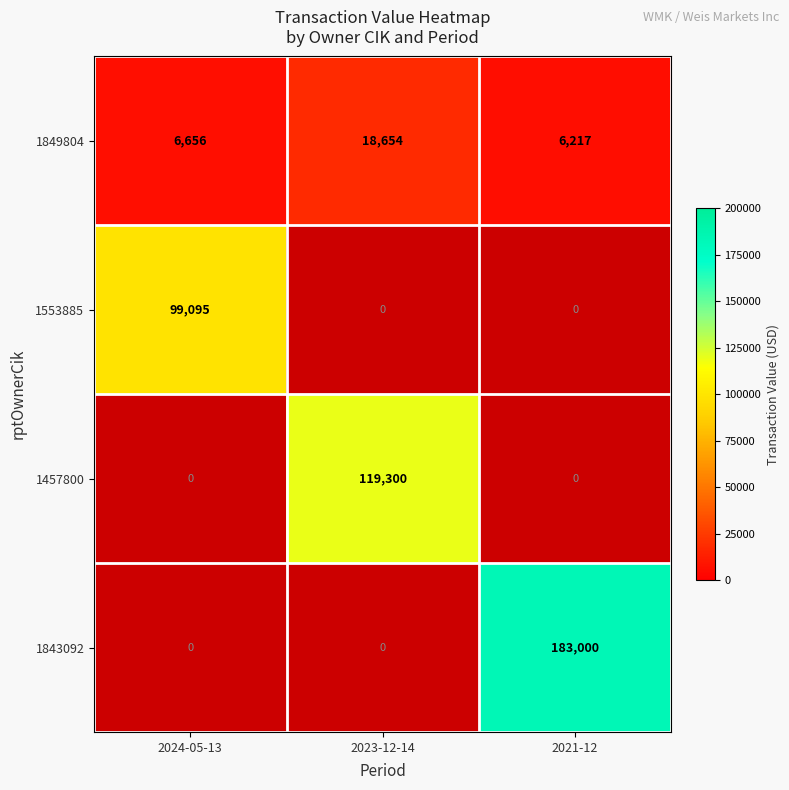

The value of 1457800 at 2023-12-14 is 119300. True or false?

True